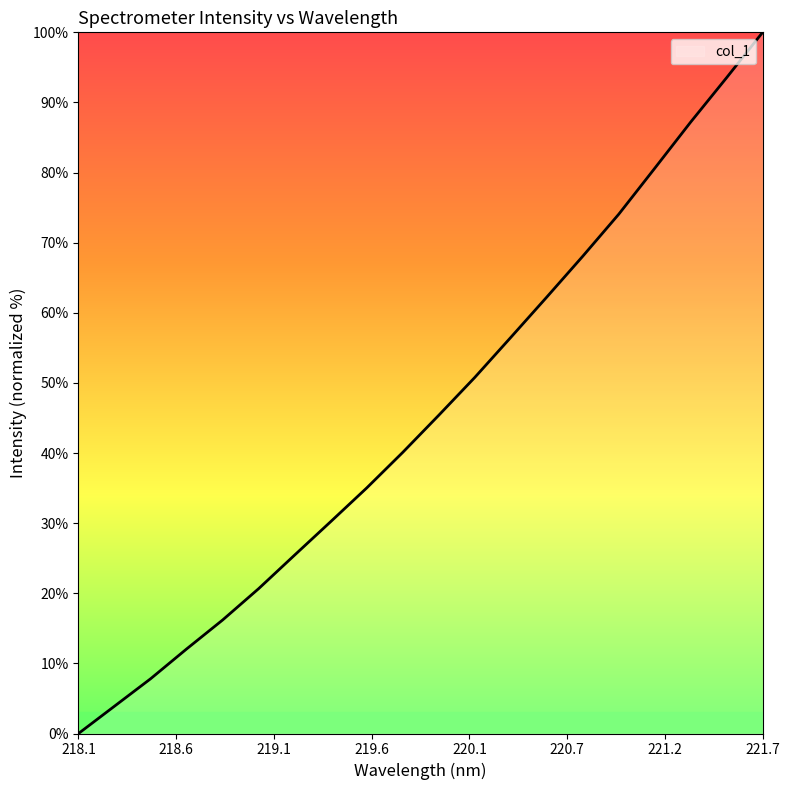

What is the difference between the maximum and minimum values?

100.0